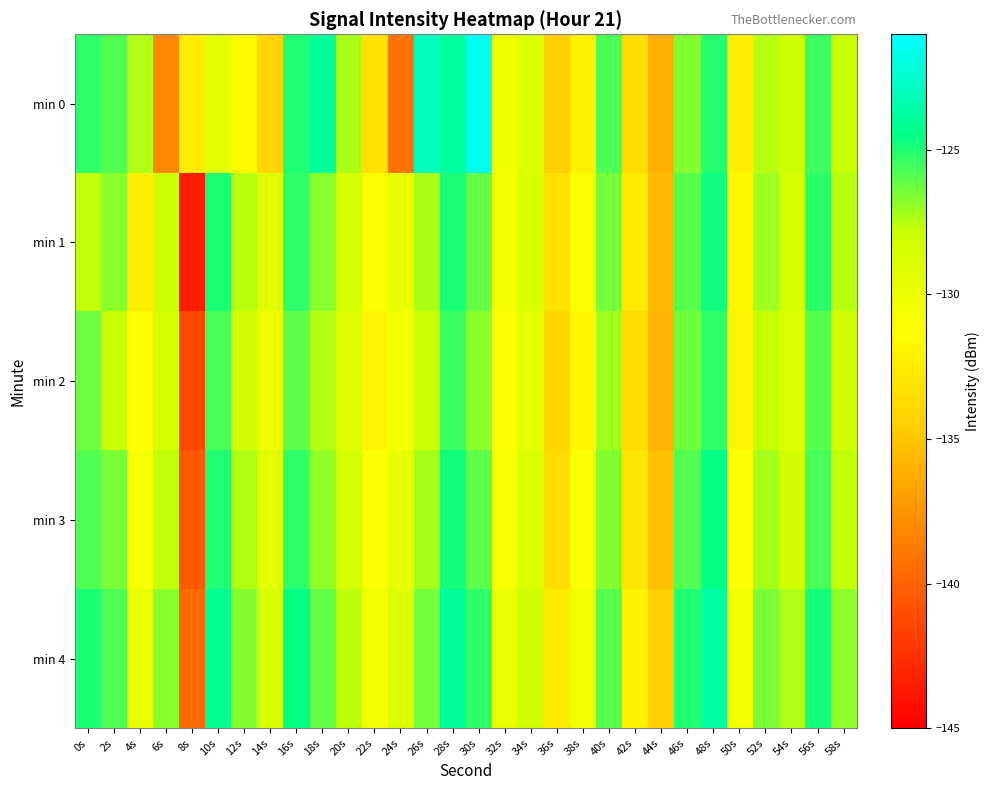

Which series has the widest spread of values?

min 1